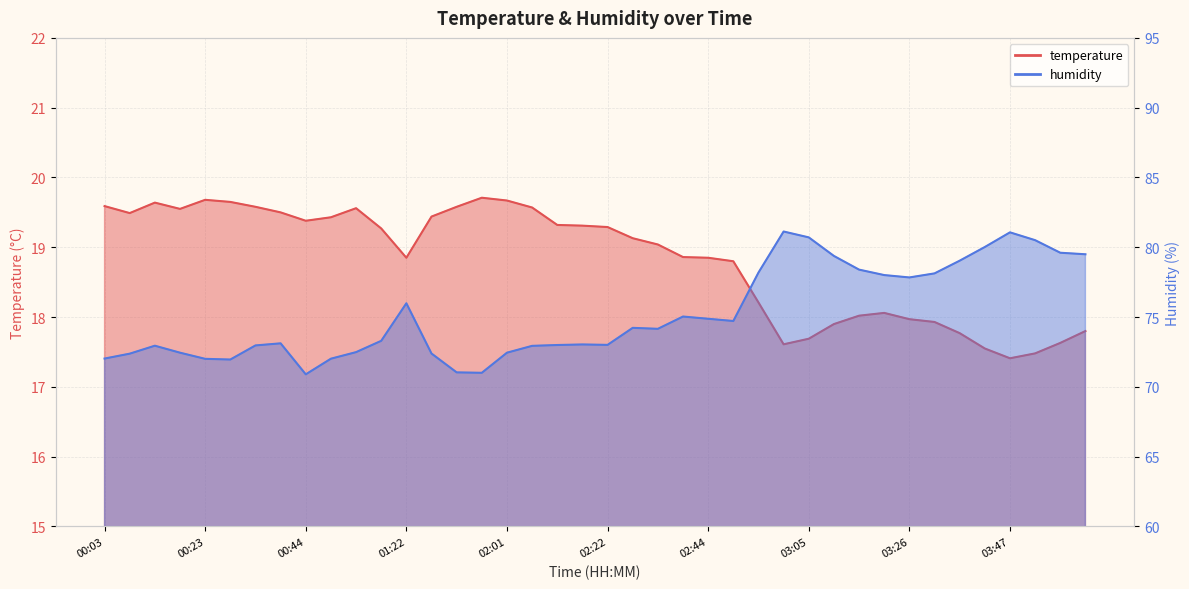

What is the sum of the temperature values at 01:05 and 02:44?

38.1